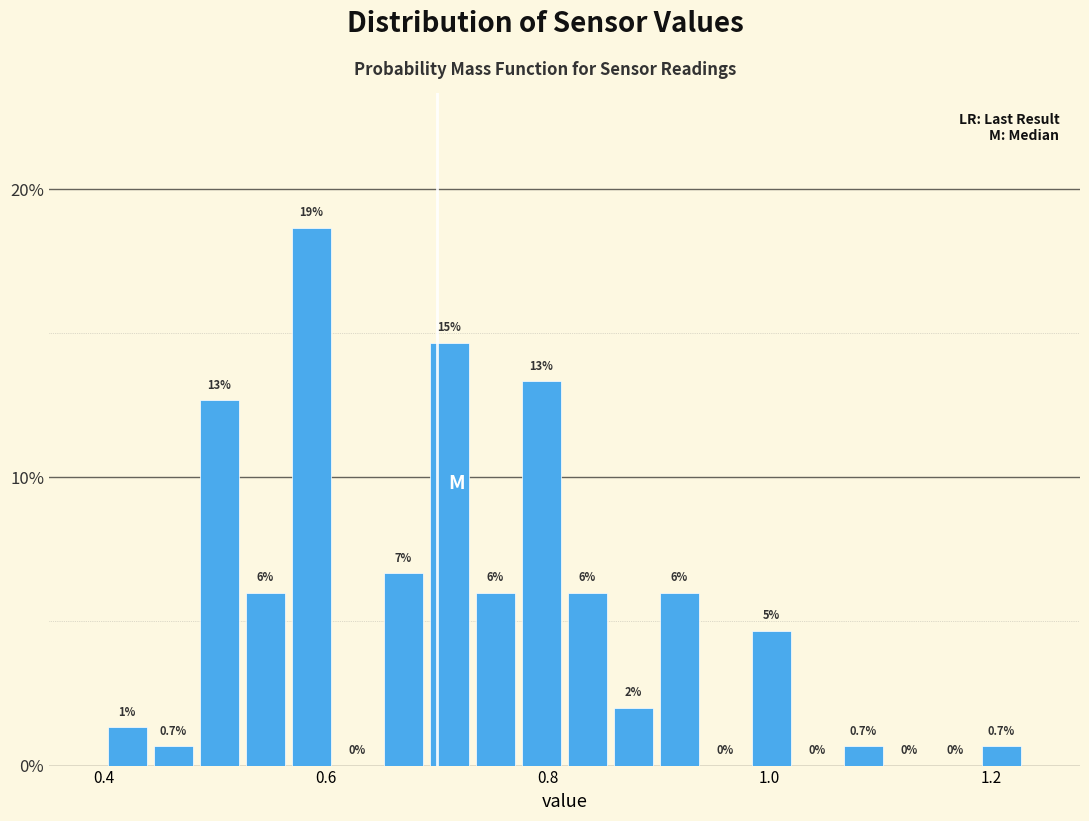

Read against the x-axis, roughly where is the centre of the tallest bar?

0.58